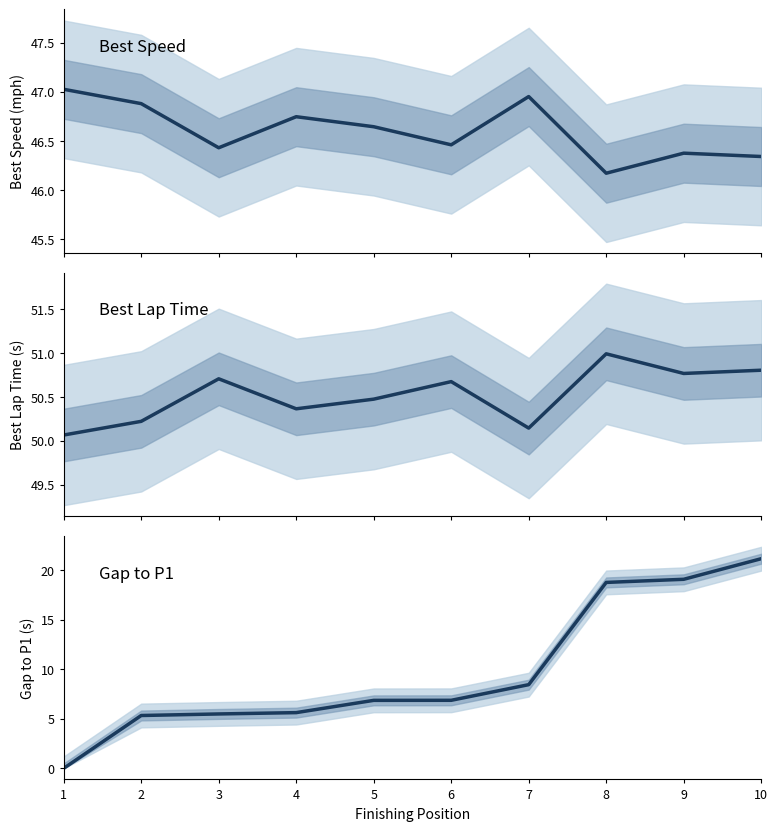

Reading left to right, what are all the values shown in this chart?

Best Speed: 1=47.0	2=46.9	3=46.4	4=46.7	5=46.6	6=46.5	7=47.0	8=46.2	9=46.4	10=46.3
Best Lap time: 1=50.1	2=50.2	3=50.7	4=50.4	5=50.5	6=50.7	7=50.1	8=51.0	9=50.8	10=50.8
Gap to P1: 1=0.0	2=5.3	3=5.5	4=5.6	5=6.9	6=6.9	7=8.5	8=18.8	9=19.1	10=21.2